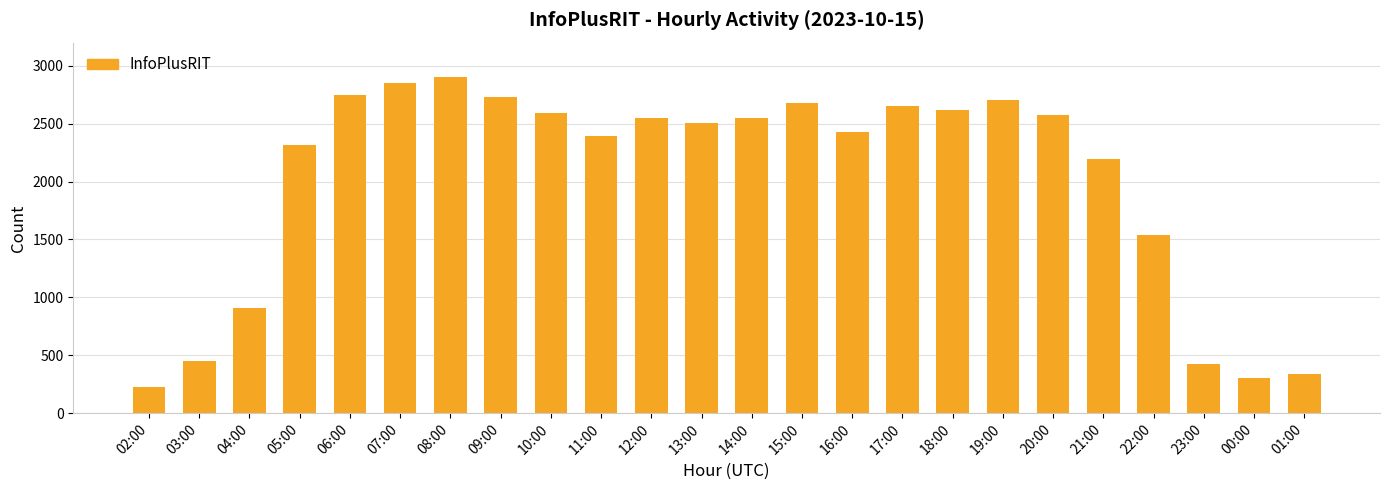

What value does the data have at 08:00?

2903